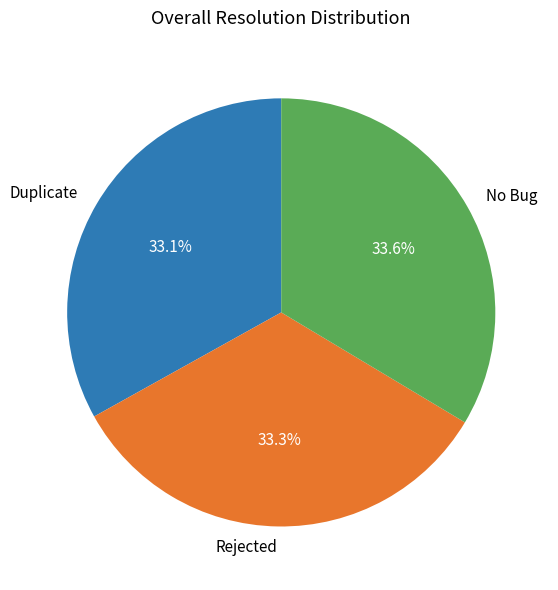

Is there any slice that represents more than half of the pie?

No